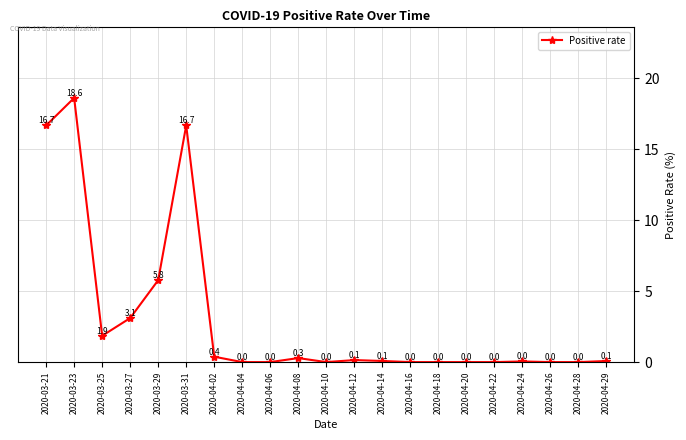

At which category does the data reach its first local valley?

2020-03-25